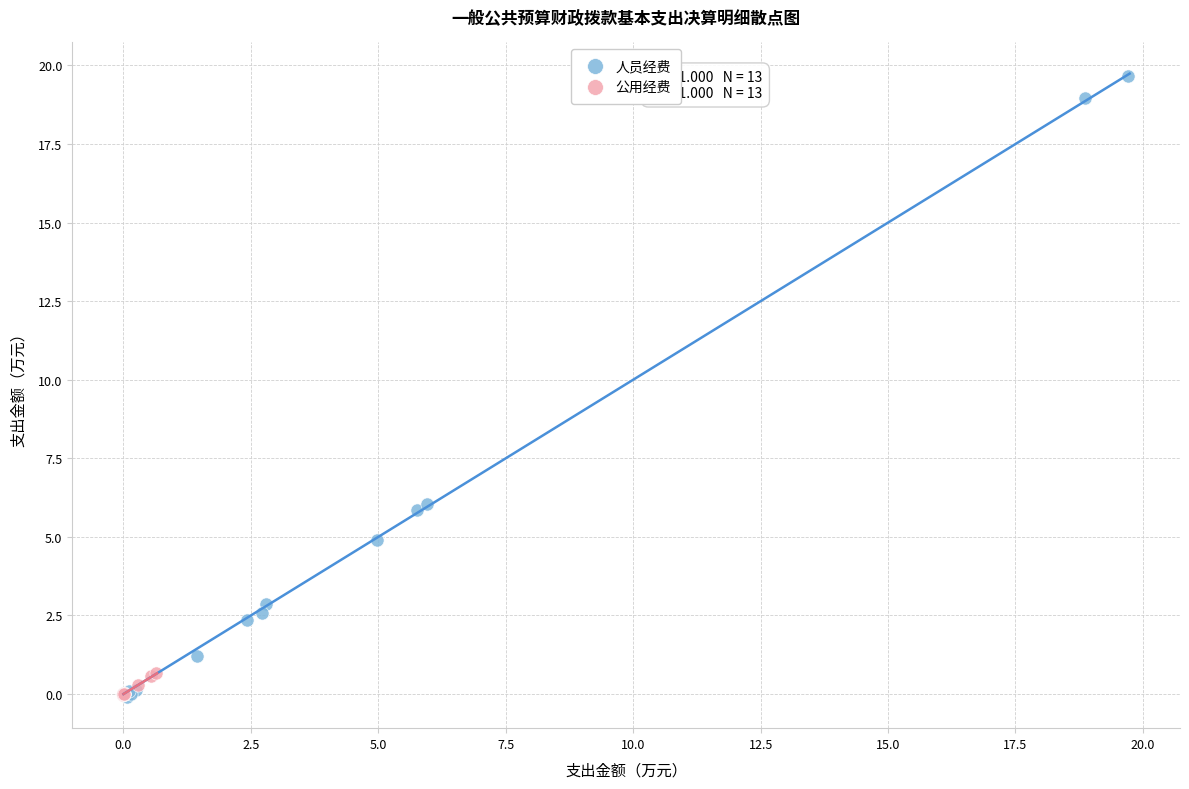

Which series has the widest spread of Y values?

人员经费